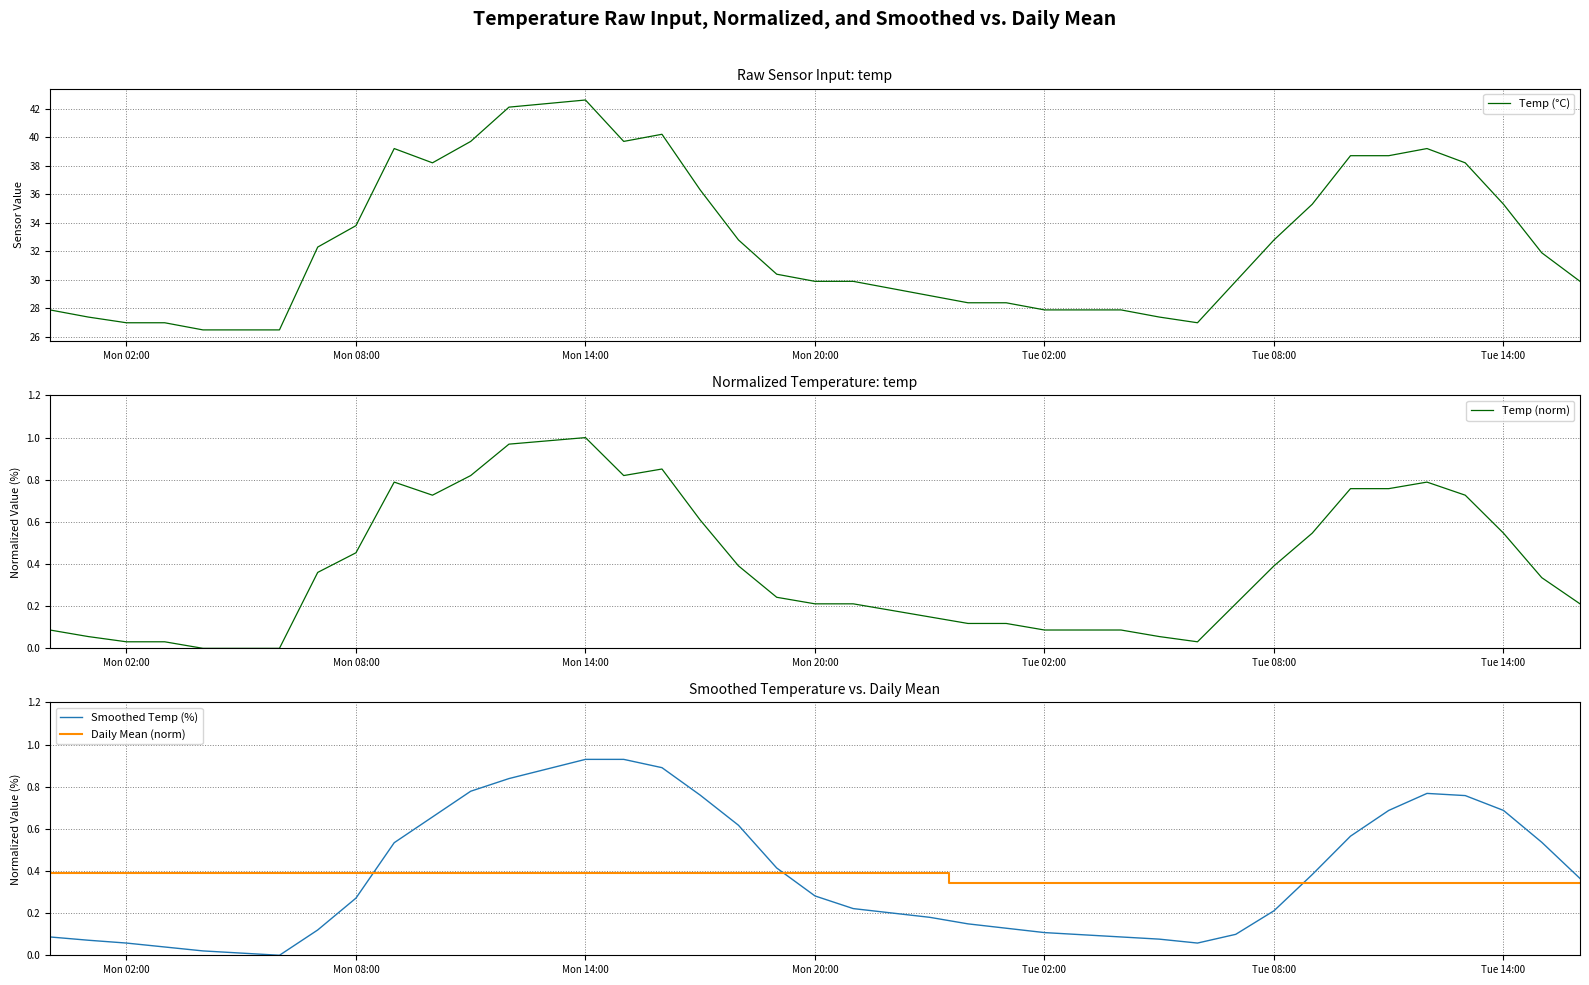

True or false: Smoothed Temp (%) and Daily Mean (norm) cross at least once.

True